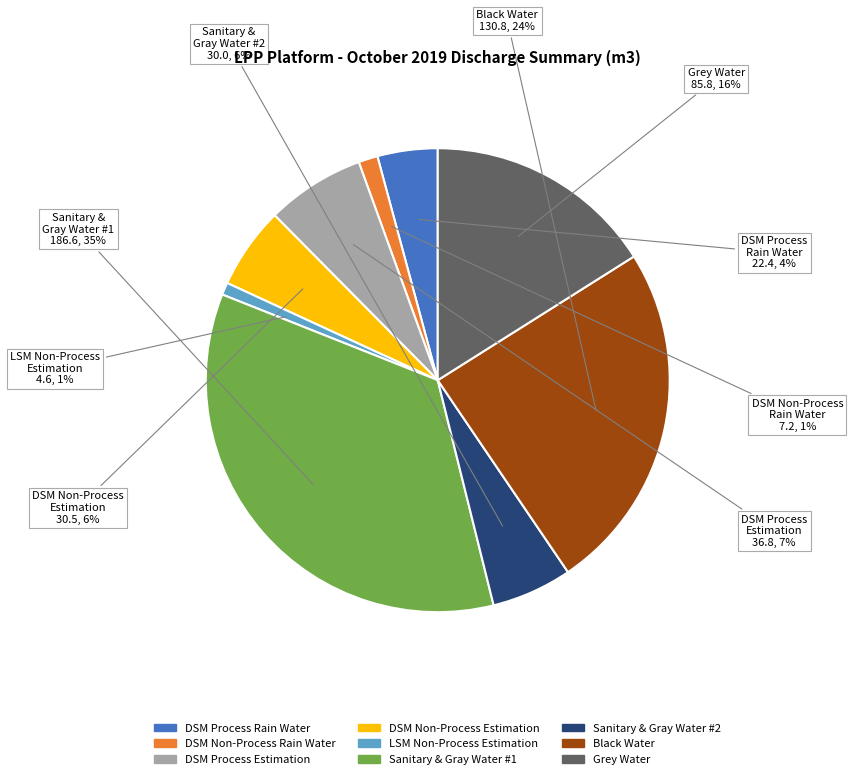

How many slices are in this pie chart?

9